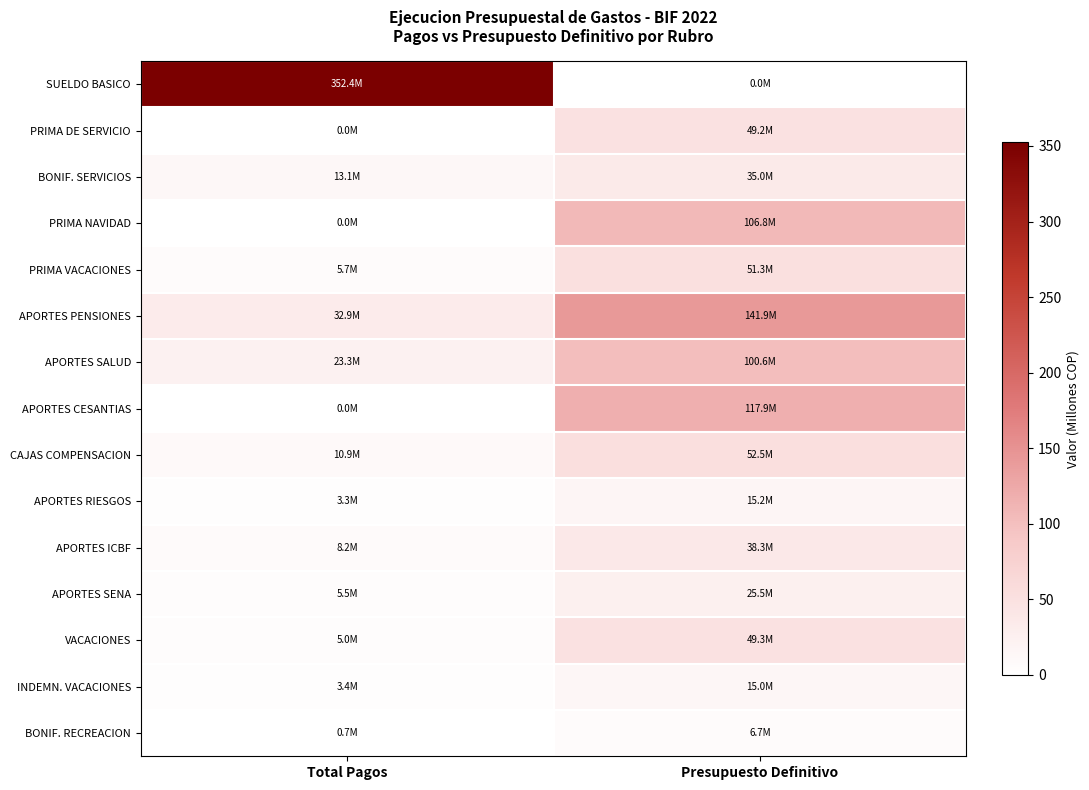

At Total Pagos, list the series in order from smallest to largest.

PRIMA DE SERVICIO, PRIMA NAVIDAD, APORTES CESANTIAS, BONIF. RECREACION, APORTES RIESGOS, INDEMN. VACACIONES, VACACIONES, APORTES SENA, PRIMA VACACIONES, APORTES ICBF, CAJAS COMPENSACION, BONIF. SERVICIOS, APORTES SALUD, APORTES PENSIONES, SUELDO BASICO